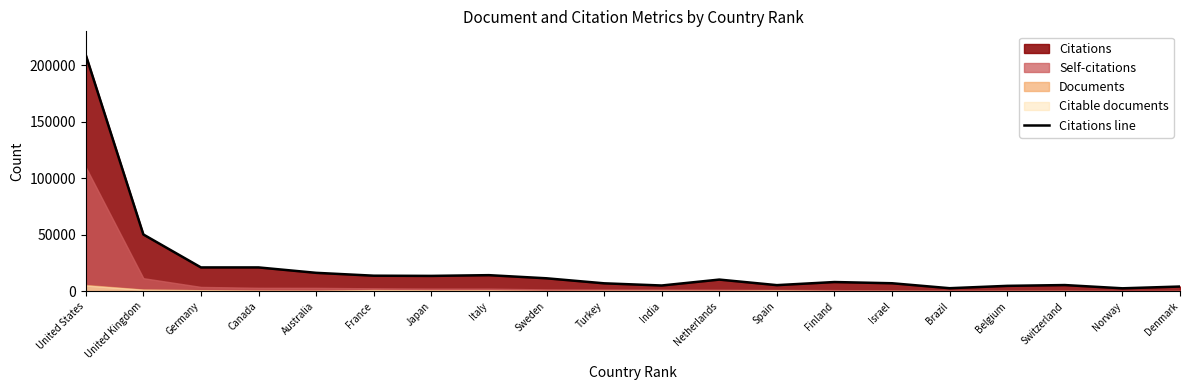

Does the chart have visible grid lines?

No